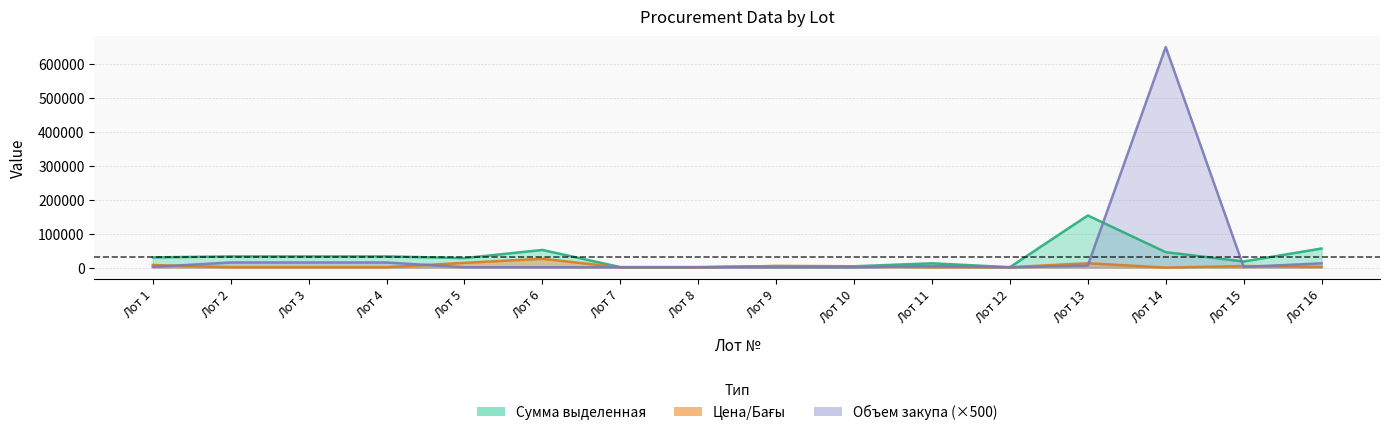

Where does the Сумма (Сумма выделенная) series first go above 30000?

Лот 2